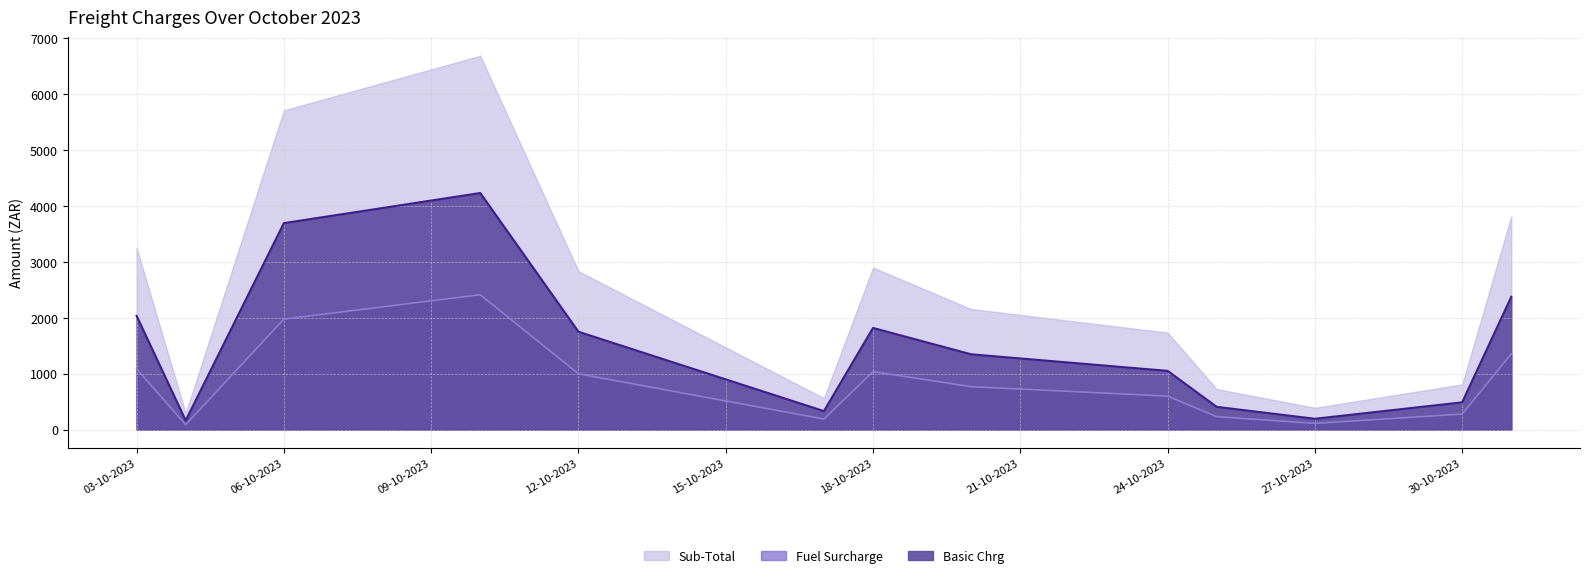

What are all the series names shown in the legend?

Basic Chrg, Fuel Surcharge, Sub-Total